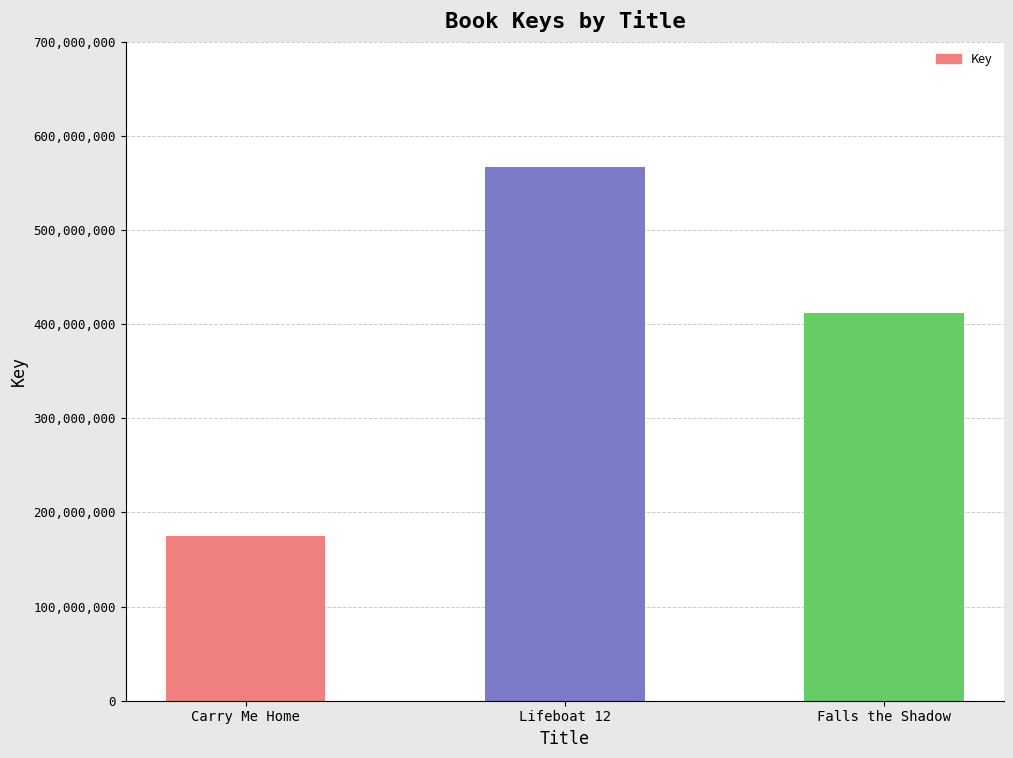

Count the number of data series in this chart.

1